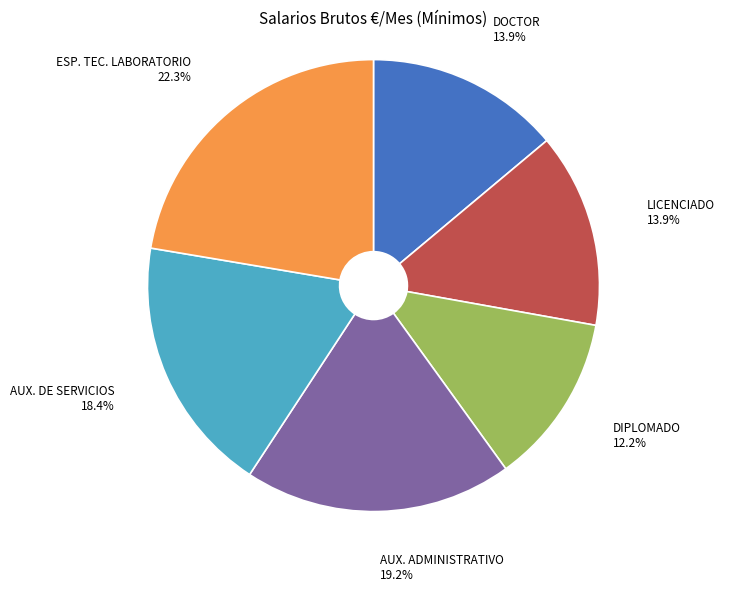

What percentage do DIPLOMADO and AUX. ADMINISTRATIVO together represent?

31.4%